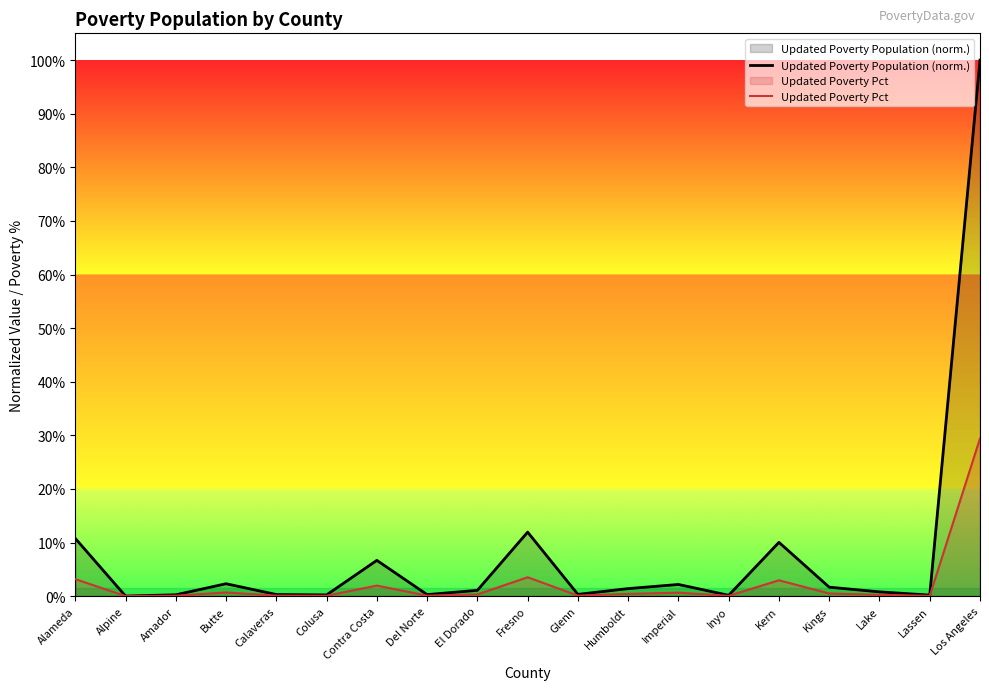

Which label corresponds to the largest value in the chart?

Los Angeles